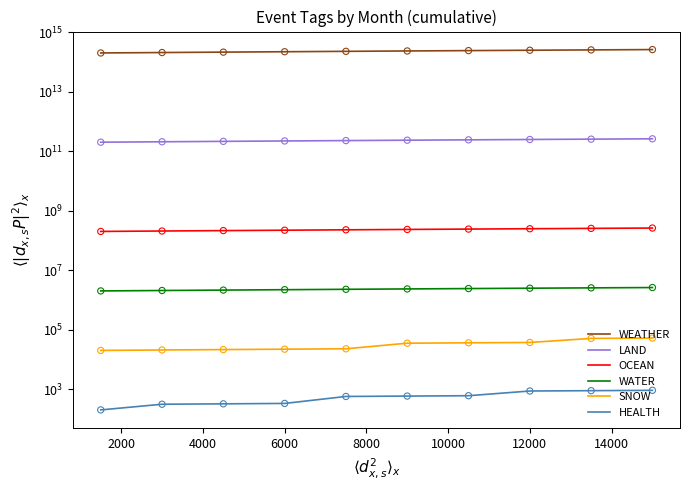

Which series has the largest total across all categories?

WEATHER